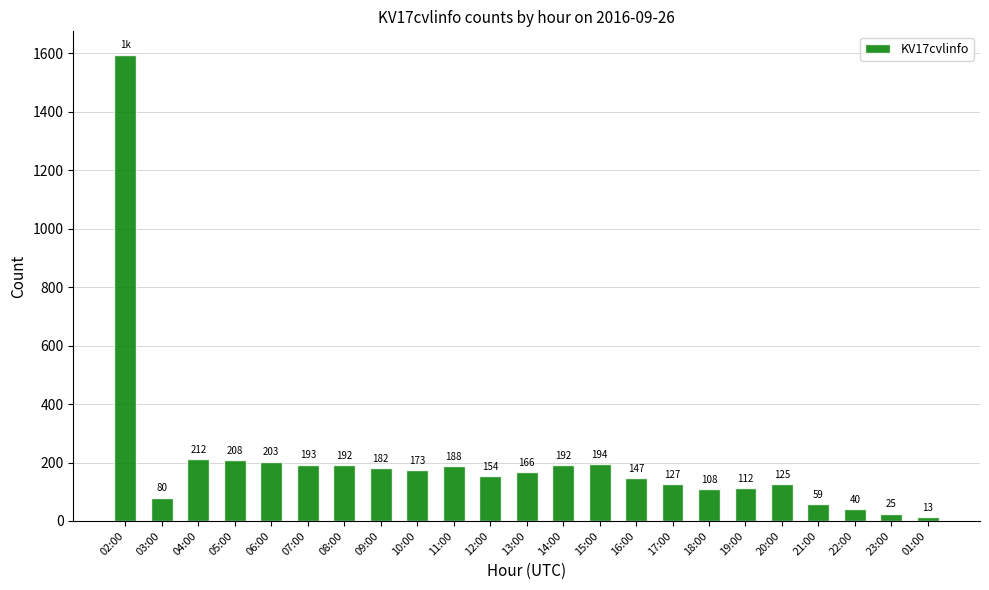

What is the approximate value at 16:00, to the nearest 50?

150